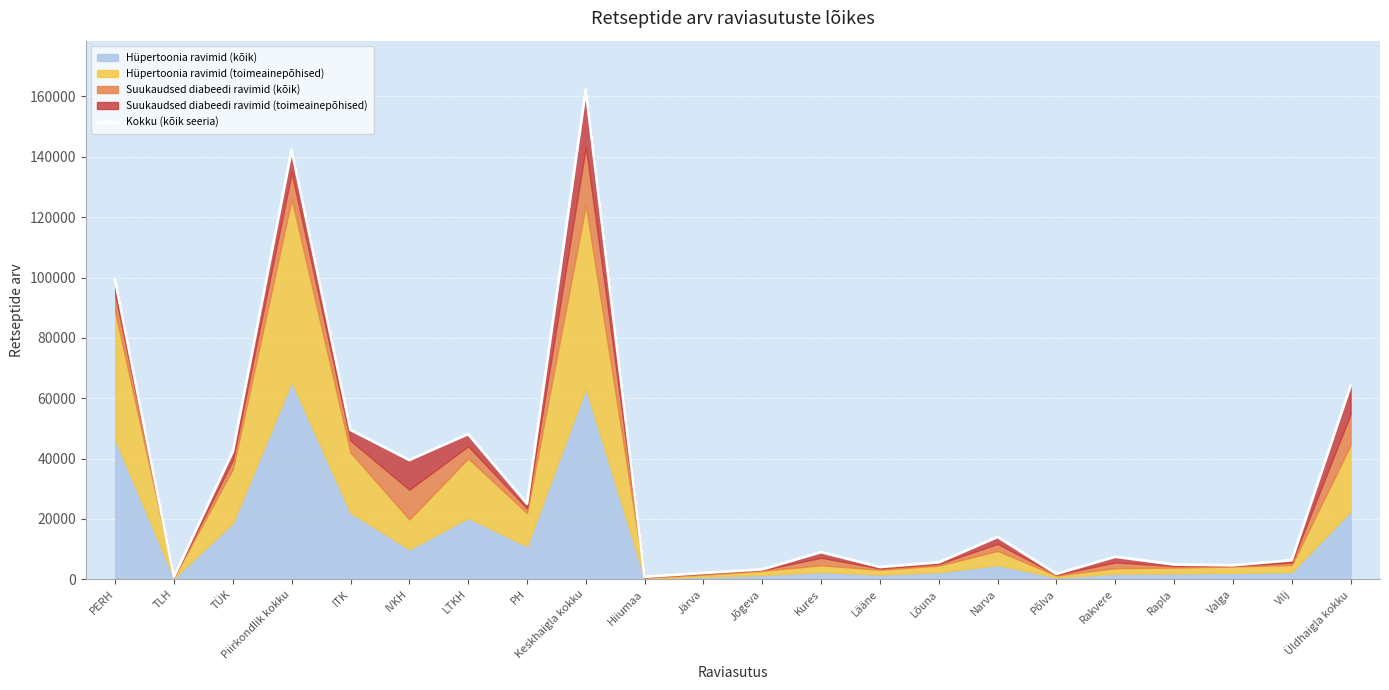

What is the greatest value displayed?

162249